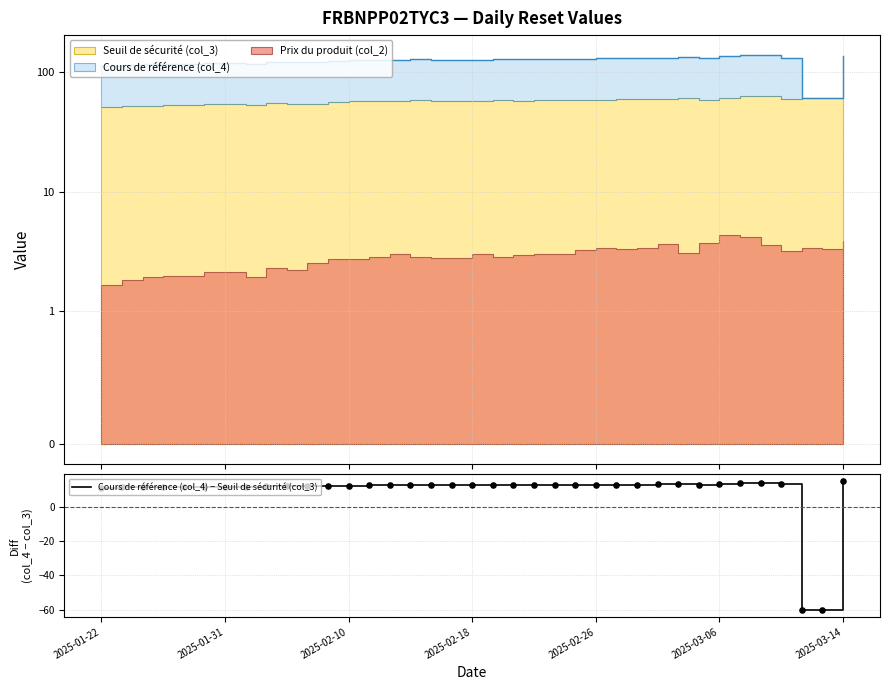

What is the change in value from 2025-01-22 to 20?

+1.4